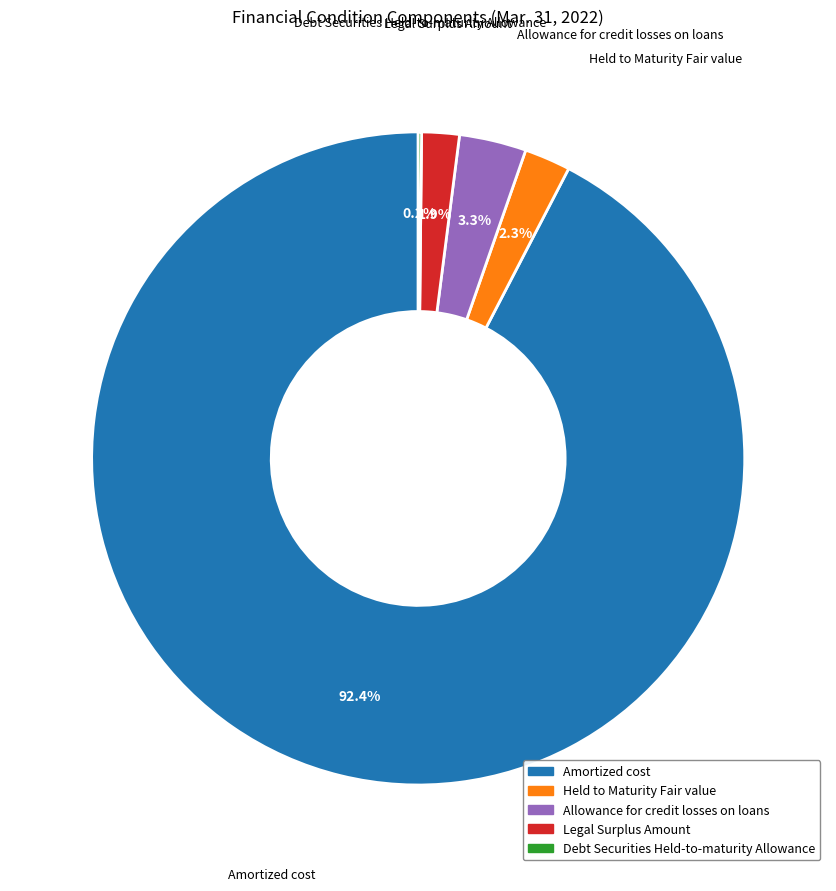

To the nearest percent, what is the average slice percentage?

20%